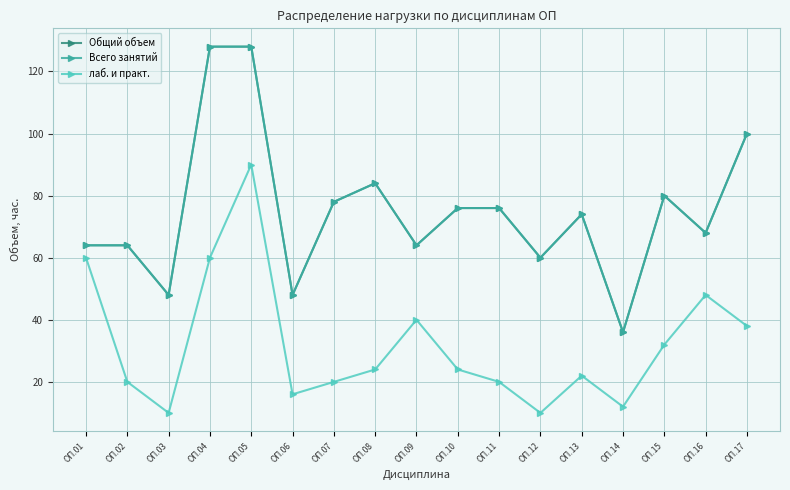

At ОП.07, list the series in order from largest to smallest.

Общий объем, Всего занятий, лаб. и практ.